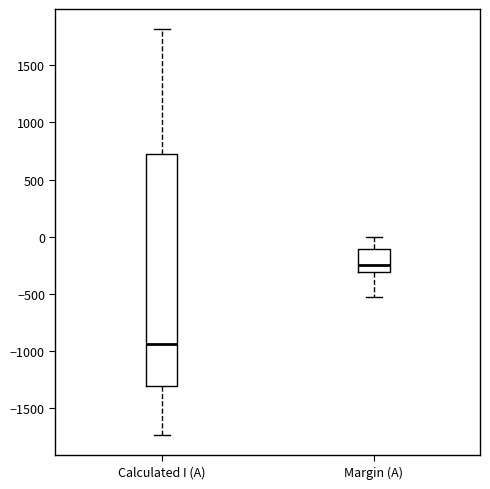

Which box has the lowest median line?

Calculated I (A)